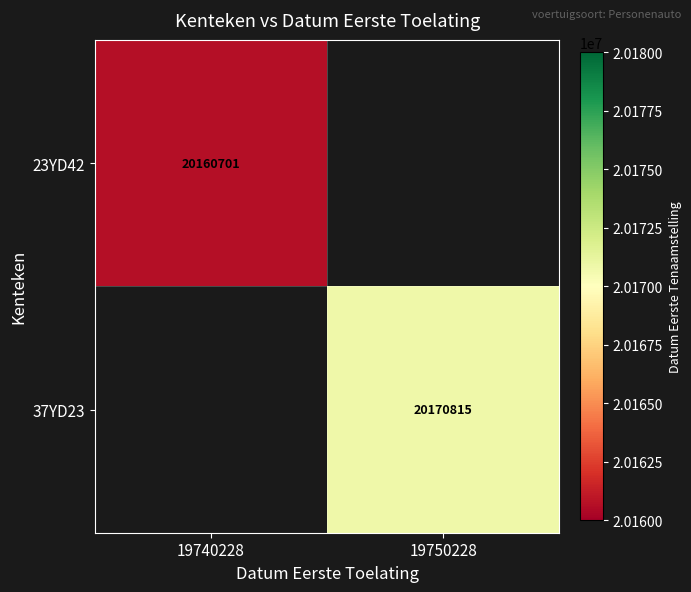

The 37YD23 series shows 20170815 at 19750228. True or false?

True